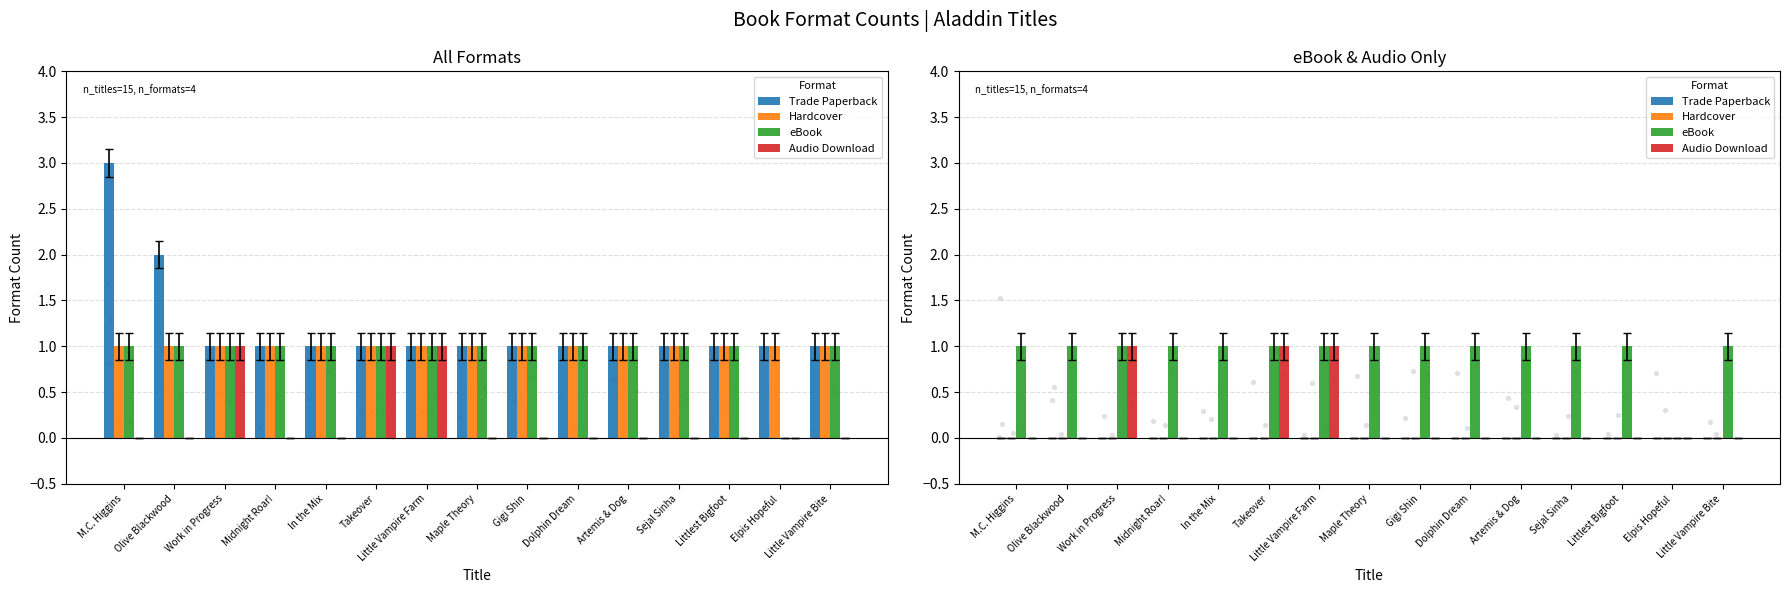

At how many categories does at least one series exceed 0?

14